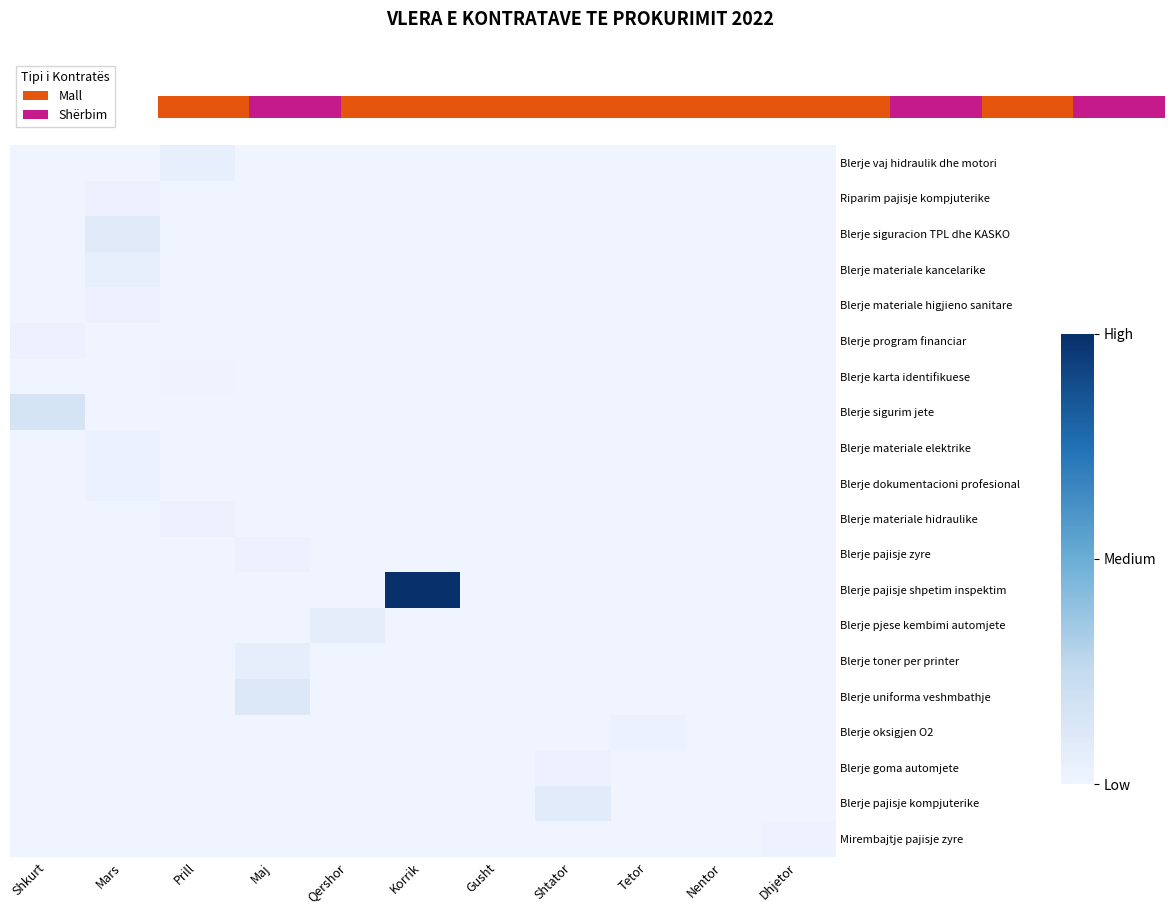

The Blerje pajisje shpetim inspektim series shows 0 at Nentor. True or false?

True